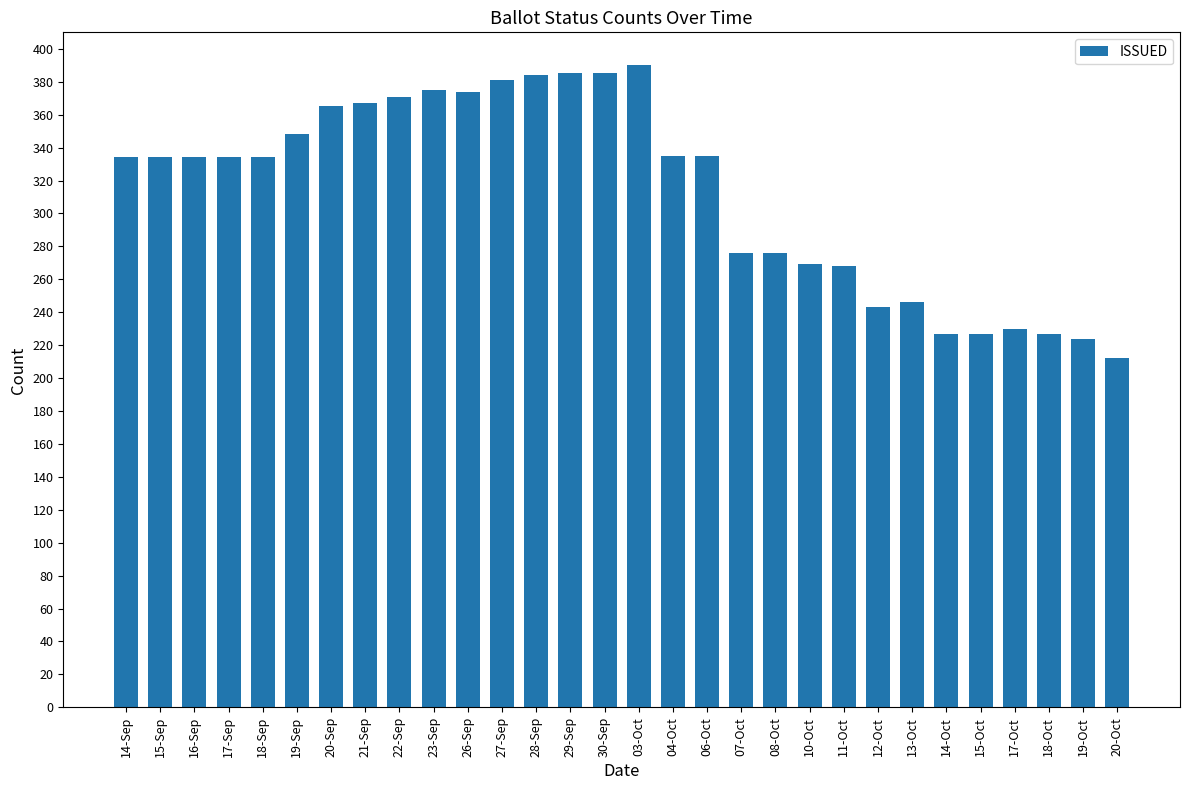

What value does the data have at 12-Oct, to the nearest 50?

250